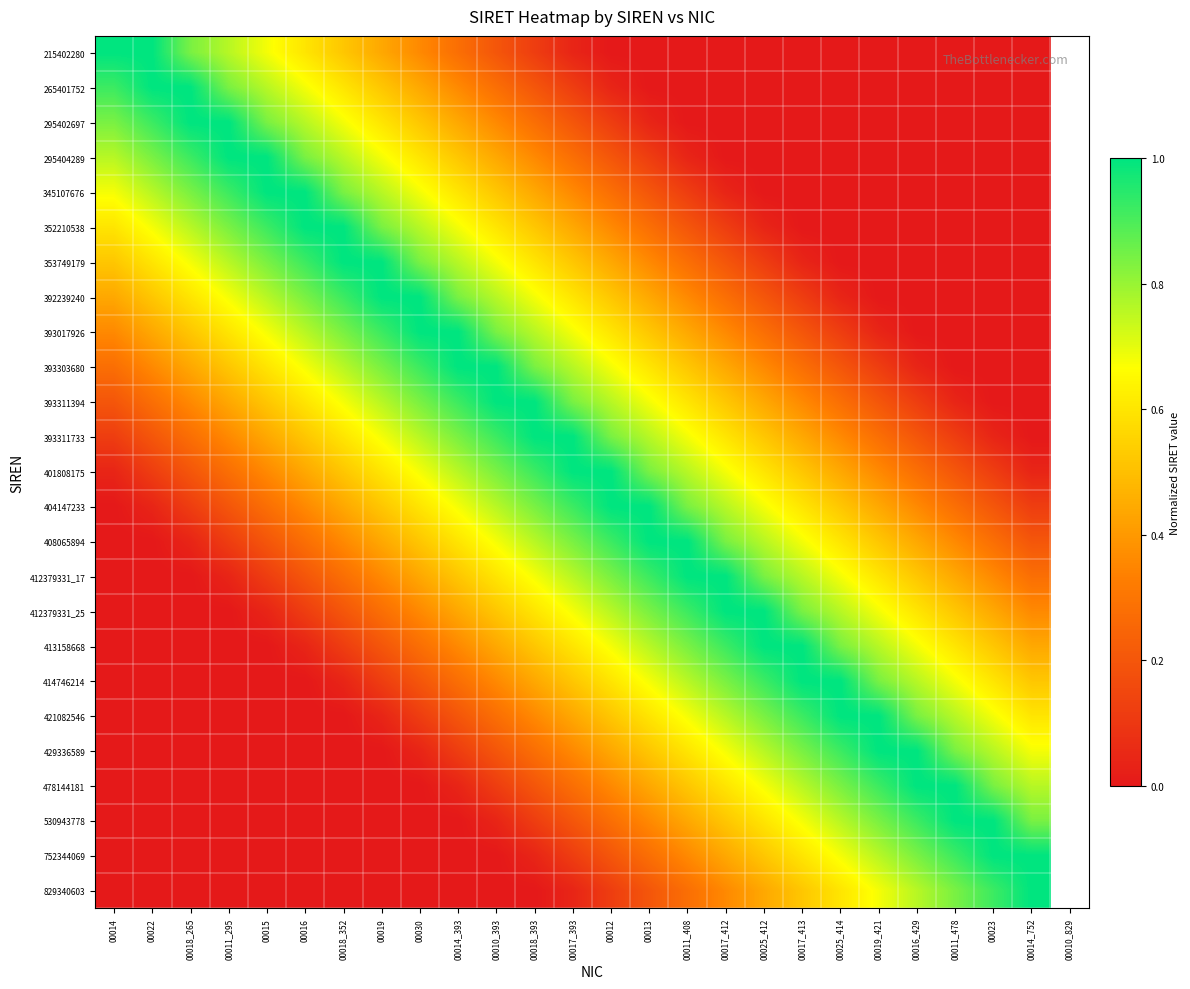

What is the difference between the highest and lowest values at 00017_393?

1.0